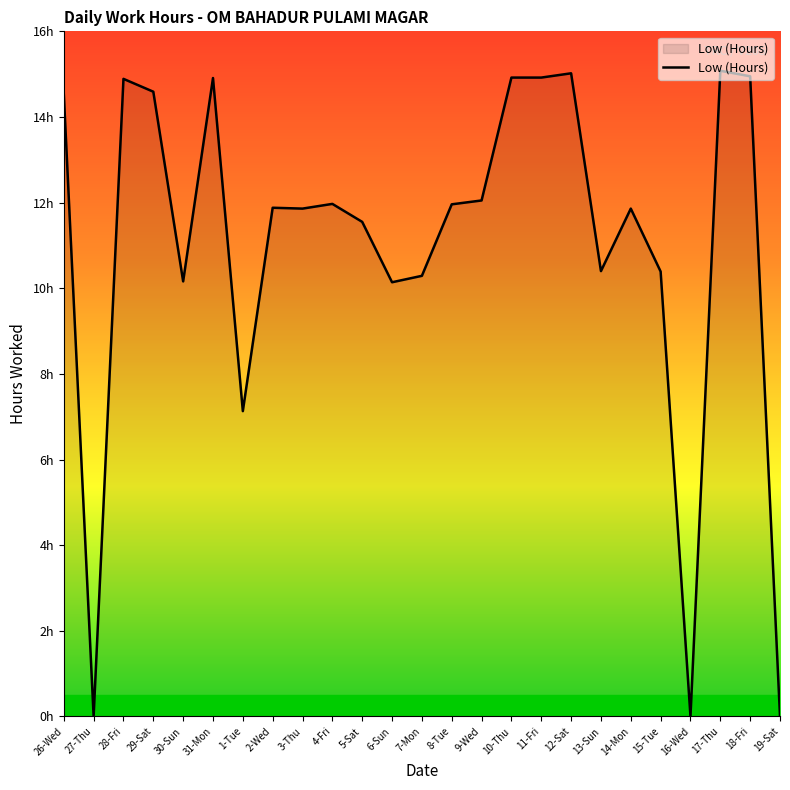

Does the chart display data point markers on the line(s)?

No